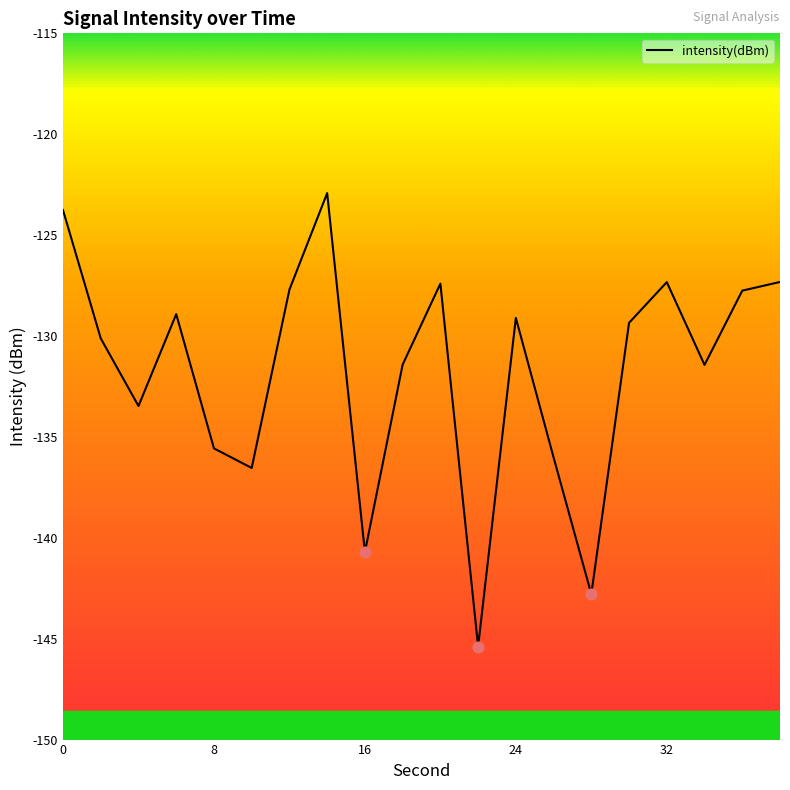

What is the greatest value displayed?

-122.9